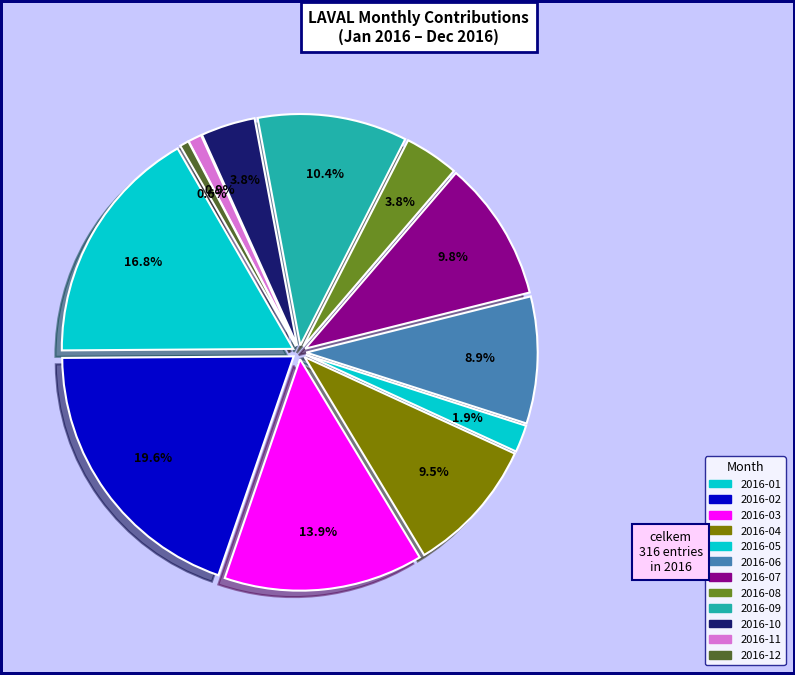

To the nearest percent, what is the difference between the 2016-11 and 2016-05 slice percentages?

1%